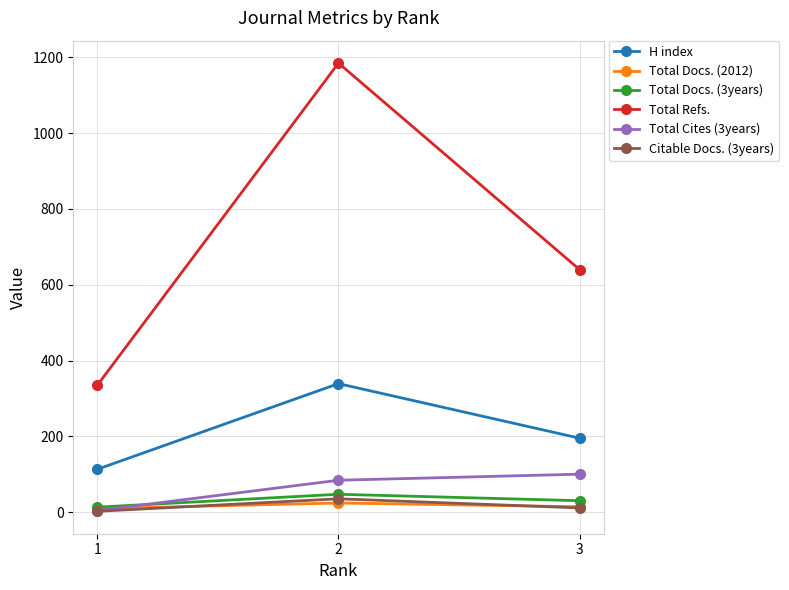

How many lines are shown in the chart?

6